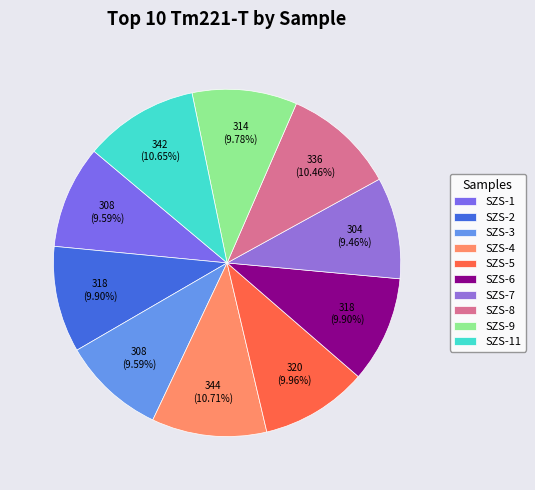

To the nearest percent, what portion does SZS-1 represent?

10%